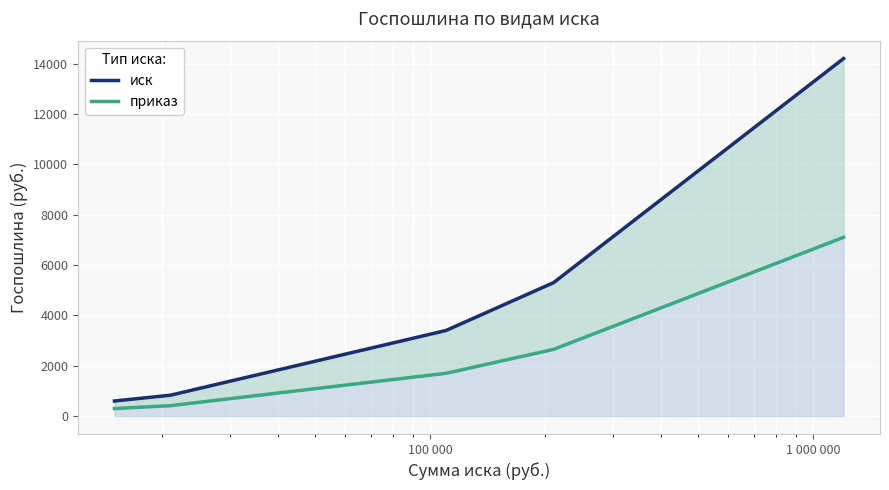

Is the value of иск at 1 000 greater than the value of приказ at 100 000?

No